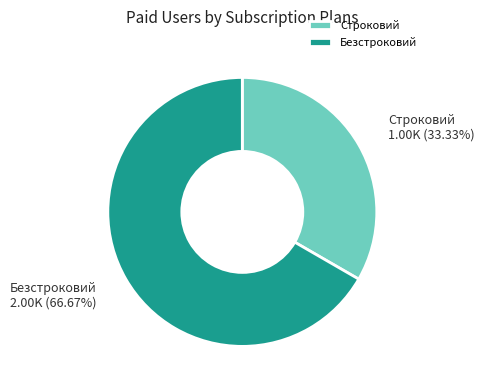

What percentage is the Безстроковий slice, to the nearest percent?

67%